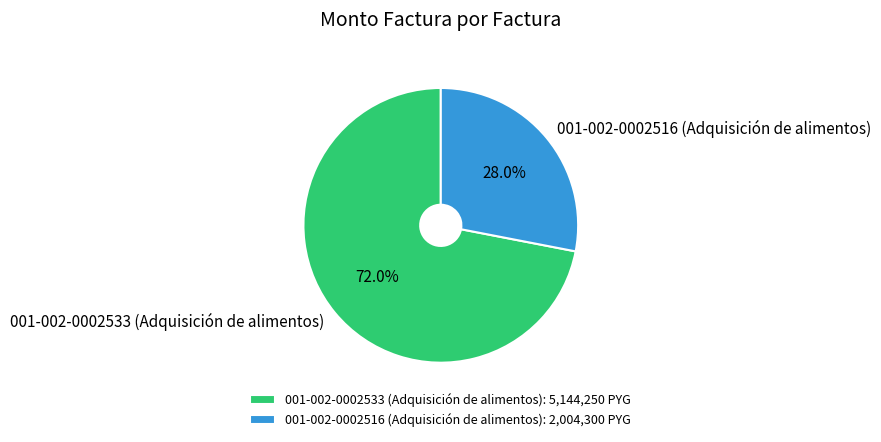

Which has a higher value, 001-002-0002533 (Adquisición de alimentos) or 001-002-0002516 (Adquisición de alimentos)?

001-002-0002533 (Adquisición de alimentos)